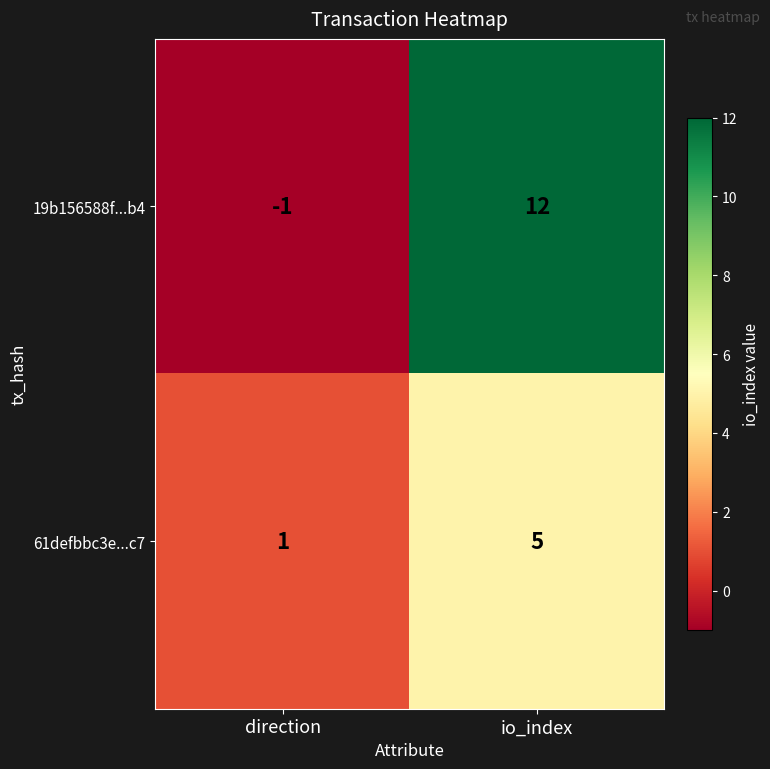

Reading left to right, what are all the values shown in this chart?

19b156588f...b4: -1	12
61defbbc3e...c7: 1	5